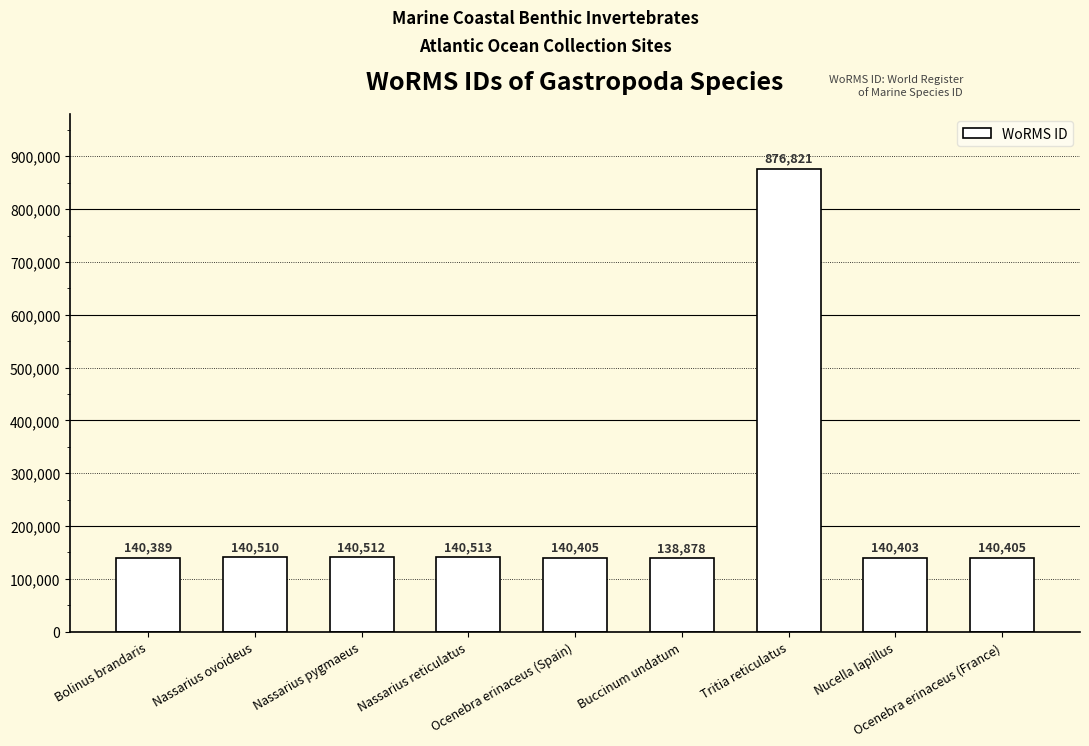

Which label corresponds to the largest value in the chart?

Tritia reticulatus